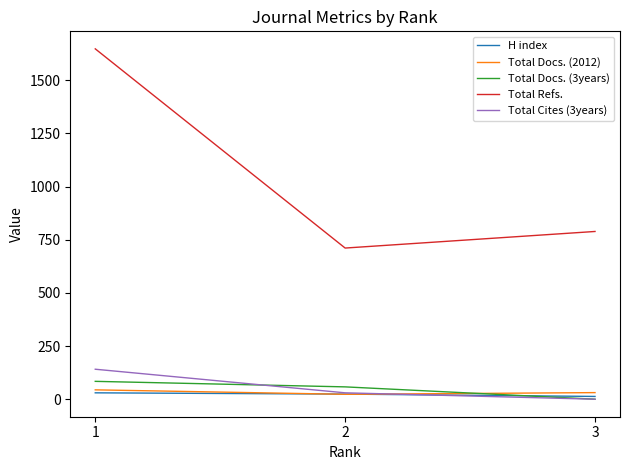

Which series has the largest total across all categories?

Total Refs.